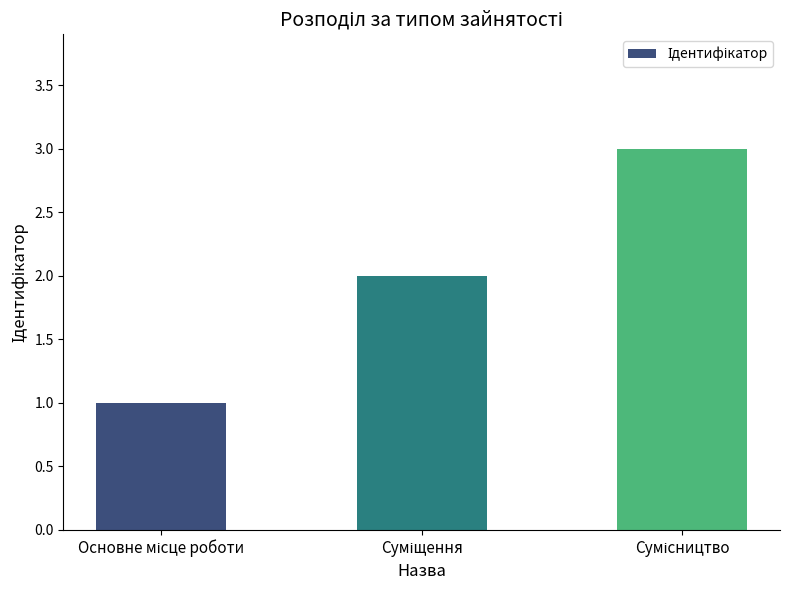

What is the sum of all values?

6